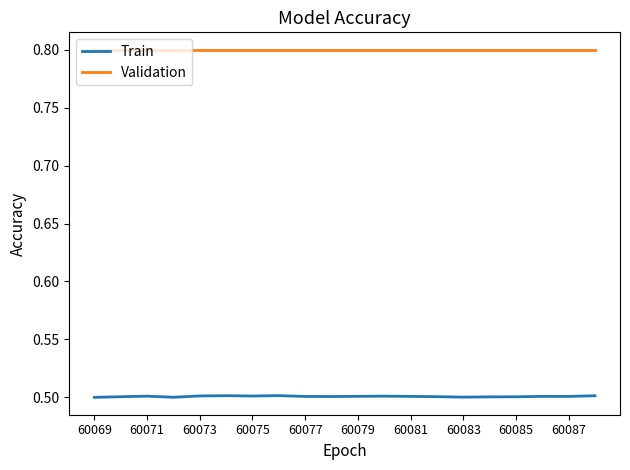

Rank the series by their average value, from lowest to highest.

Train, Validation